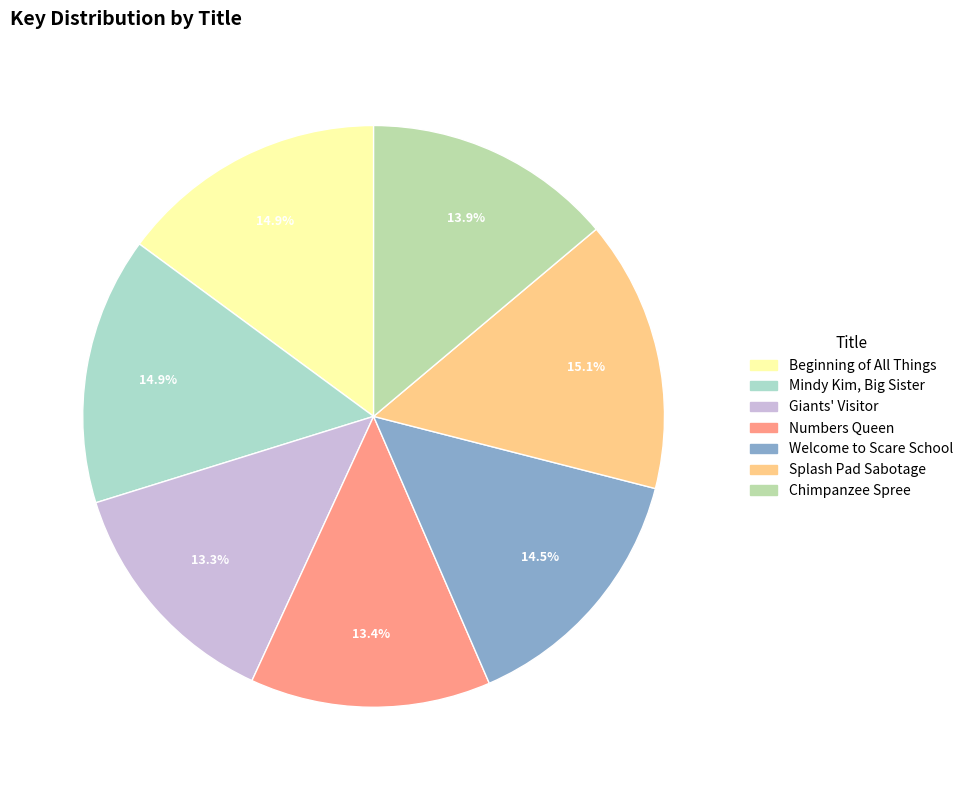

Is it true that Chimpanzee Spree is 23% of the pie?

False